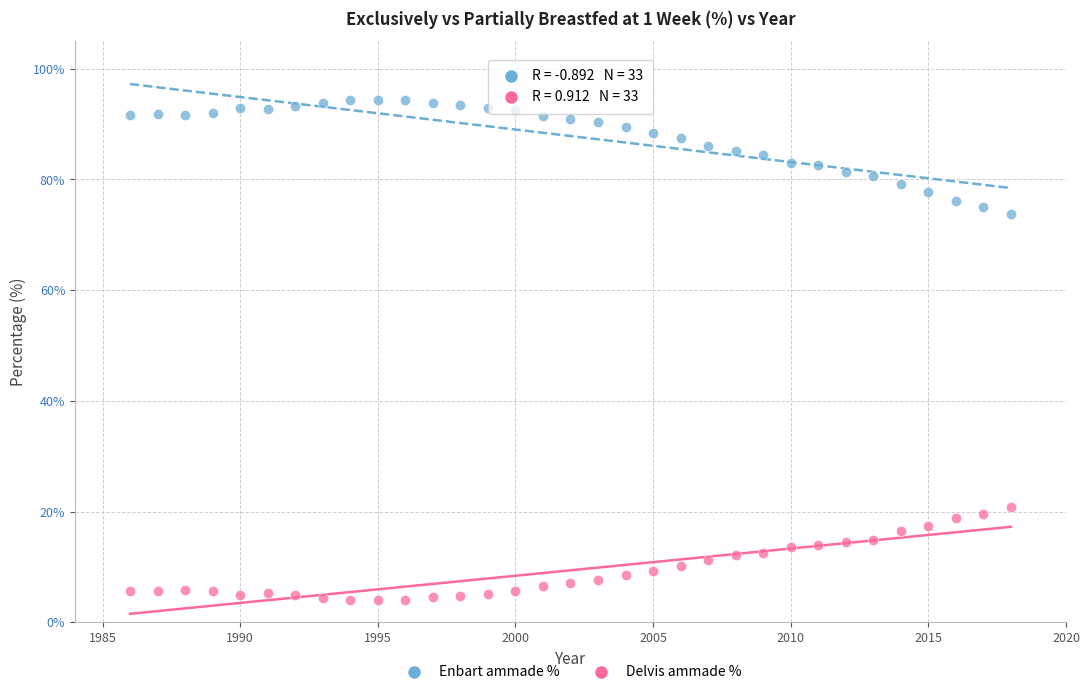

What are all the series names shown in the legend?

Enbart ammade %, Delvis ammade %